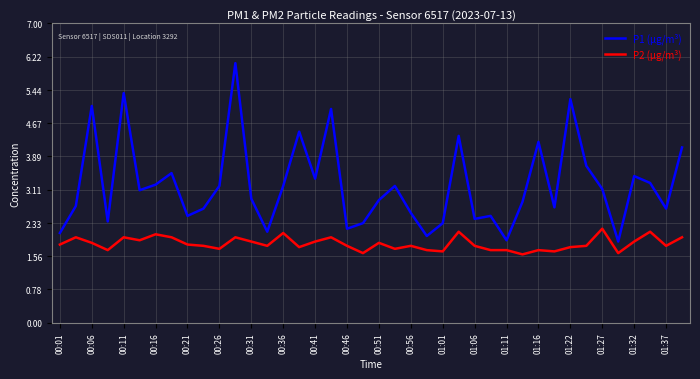

What is the maximum value shown in the chart?

6.1